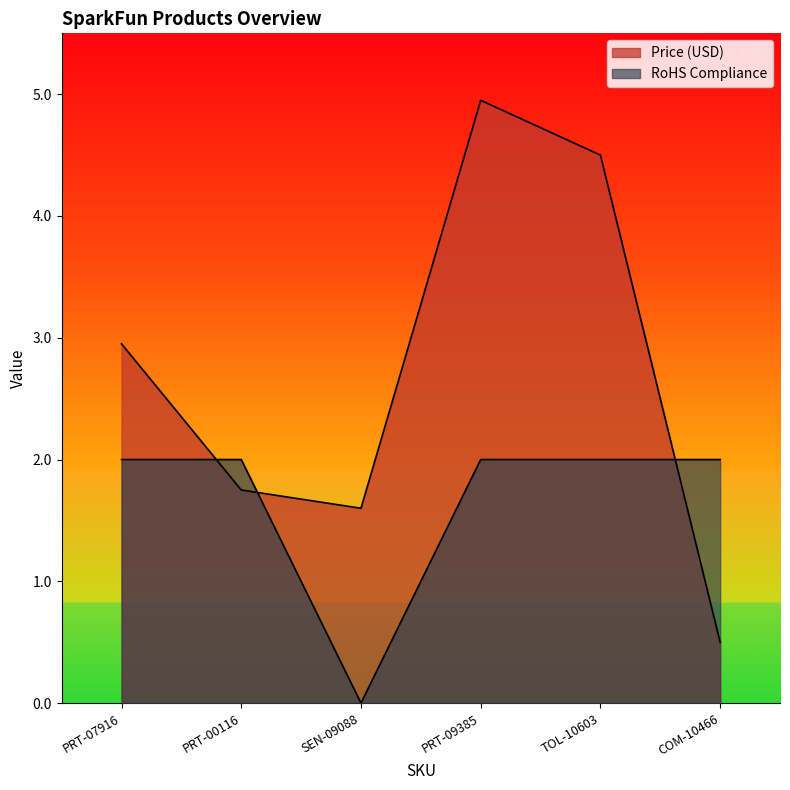

How many values in the Price (USD) series exceed 2?

3